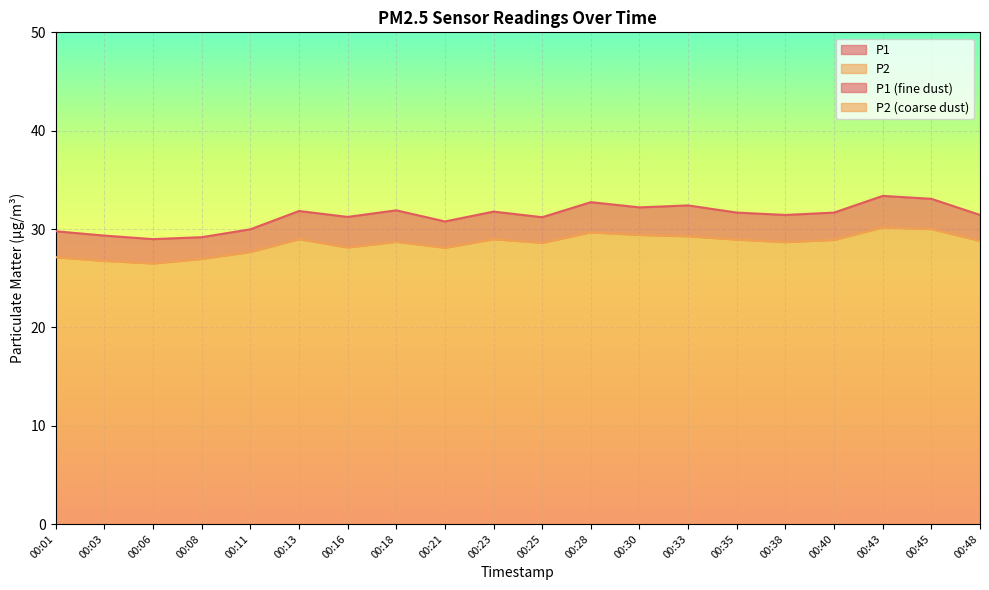

What is the smallest value displayed?

26.5